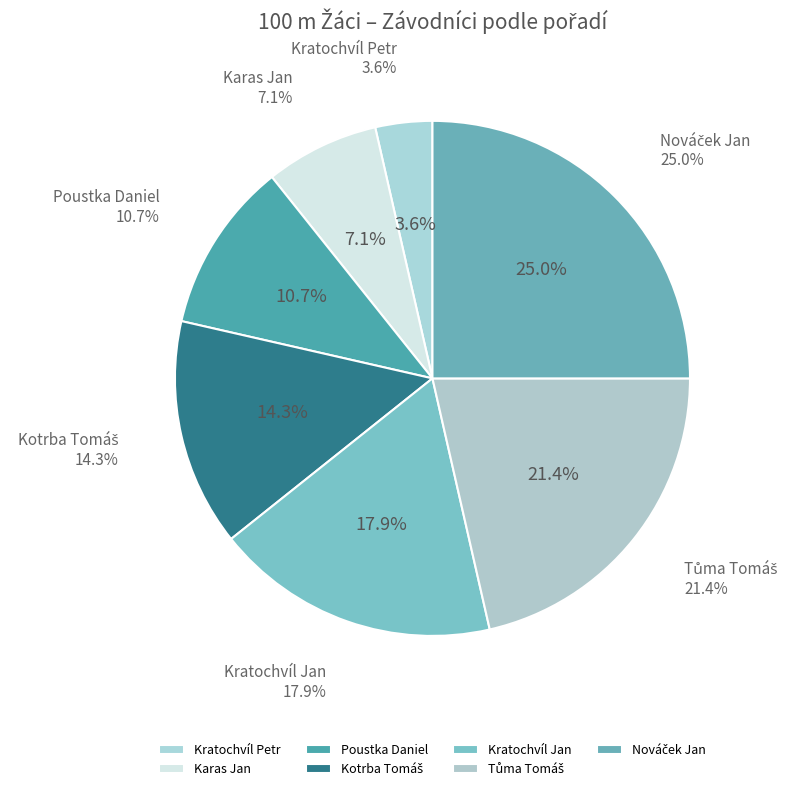

To the nearest percent, what is the difference between the Nováček Jan and Karas Jan slice percentages?

18%